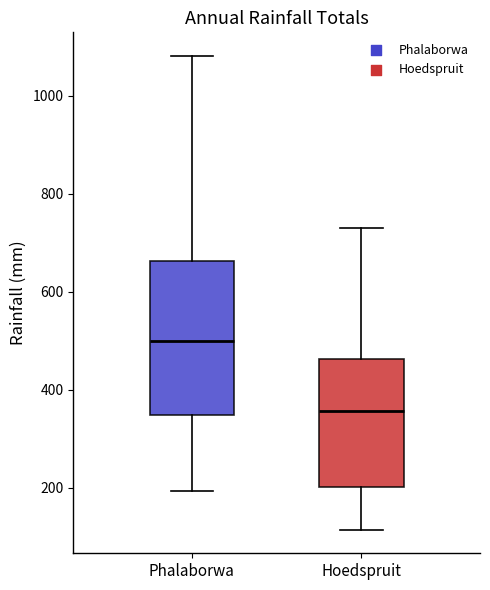

Reading left to right, read every box against the y-axis: the position of its median line, the range the box covers, and the ends of its whiskers. The values are not printed on the chart, so give them approximately, as read against the axis.

Phalaborwa: median 500, box 340 to 660, whiskers 200 to 1080
Hoedspruit: median 360, box 200 to 460, whiskers 120 to 740